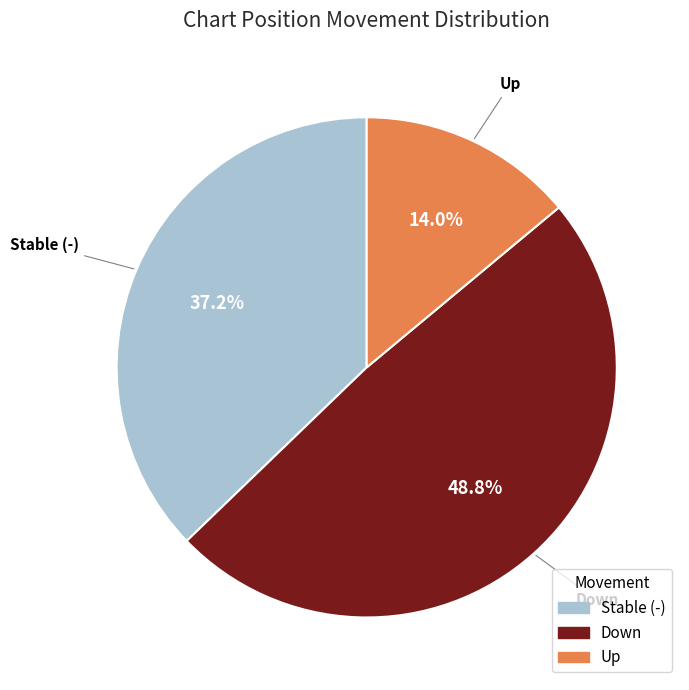

Is there a majority slice in this chart?

No